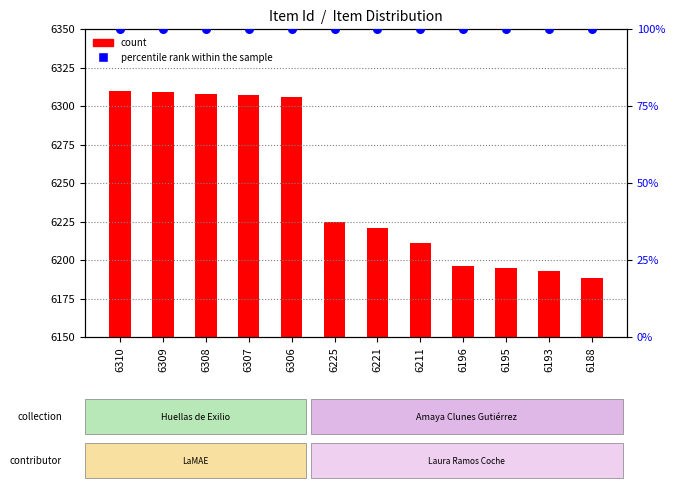

Is the value of count at 6188 greater than the value of public (percentile) at 6193?

Yes